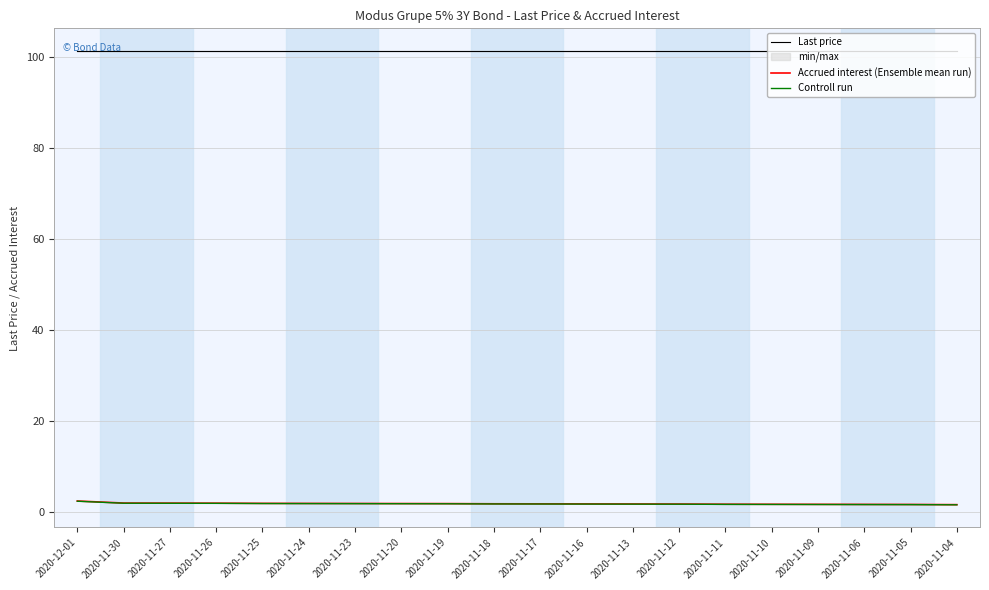

List the series in order of their peak value, lowest first.

Controll run, Accrued interest (Ensemble mean run), Last price